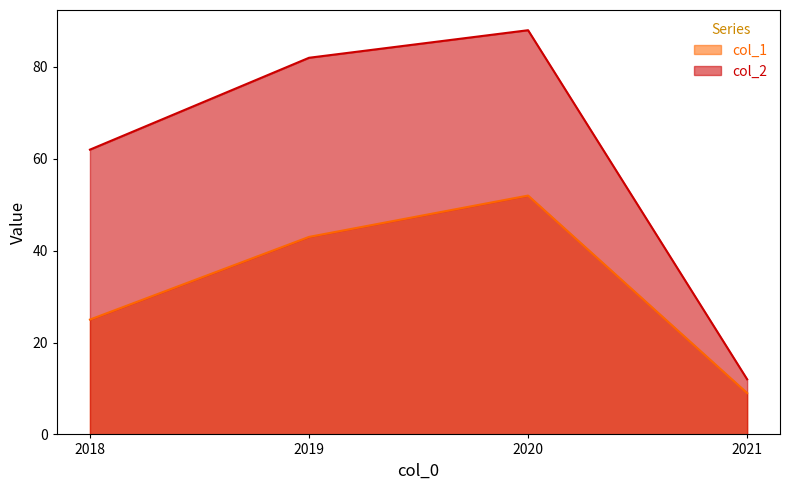

How many interior local peaks does the col_1 series have?

1